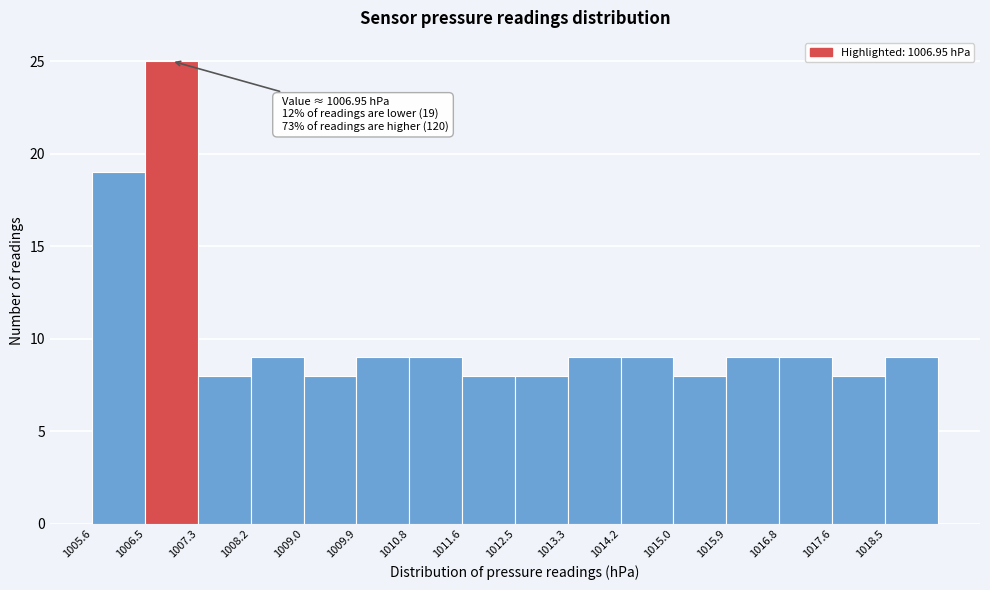

Which range on the x-axis has the tallest bar?

1006.5 to 1007.3